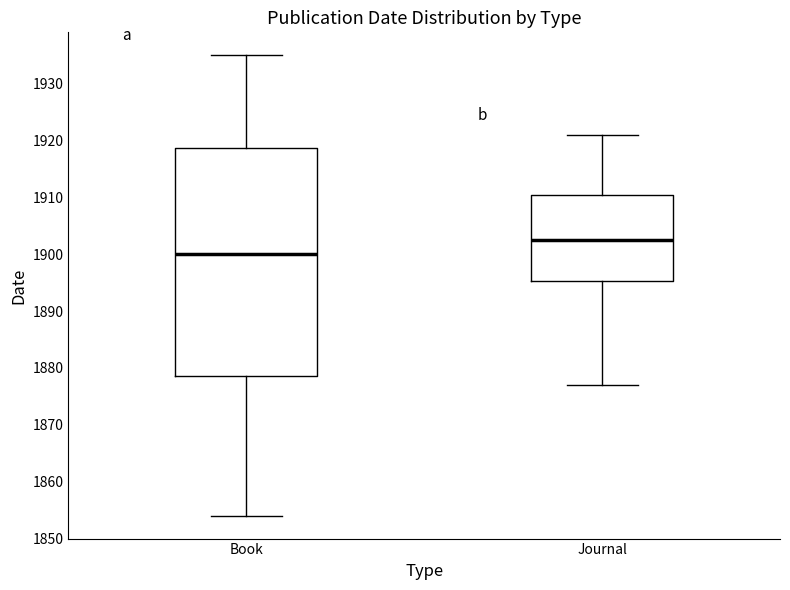

Which box's median line is the lowest?

Book